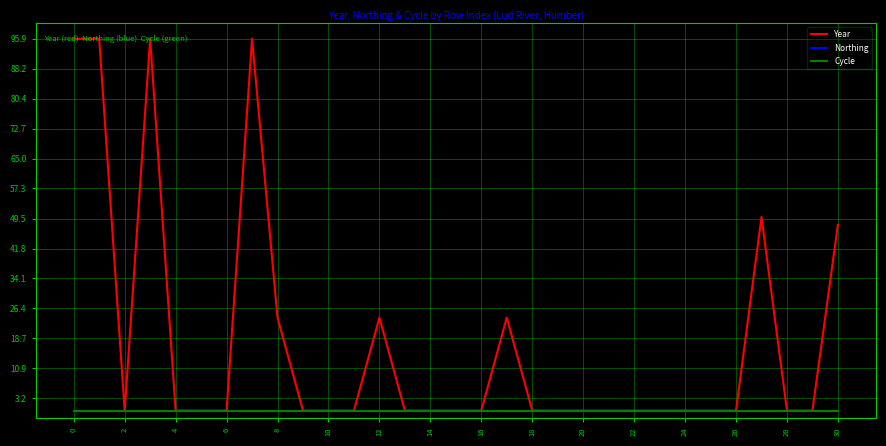

Which series has the largest range (max minus min)?

Year